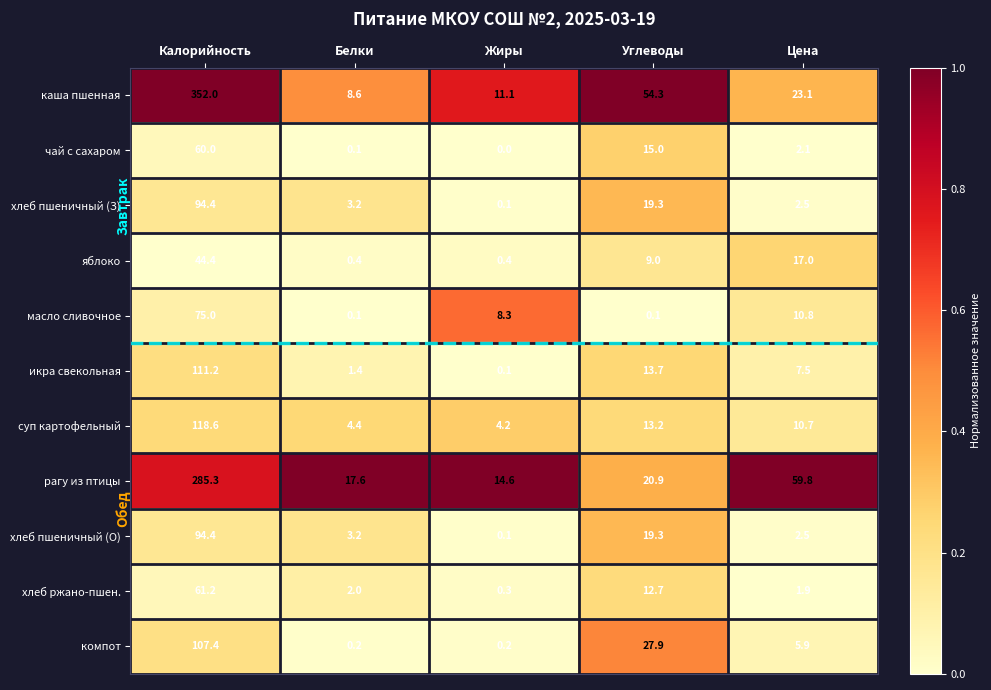

Which series changed the most between Калорийность and Углеводы?

каша пшенная